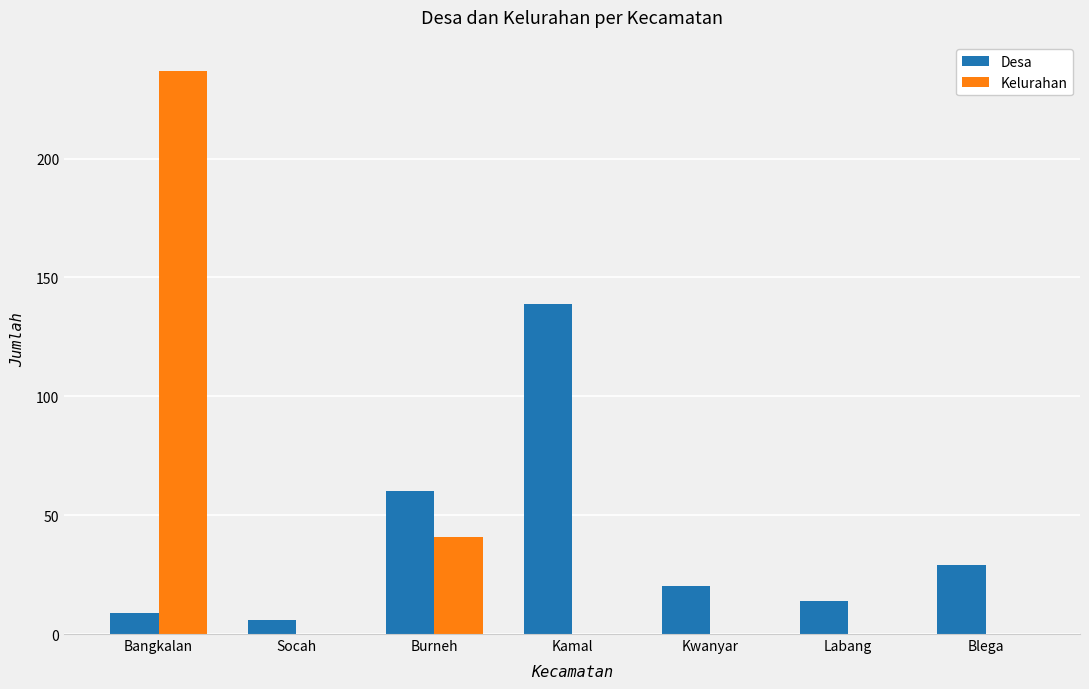

What is the sum of the Desa values at Kamal and Labang?

153